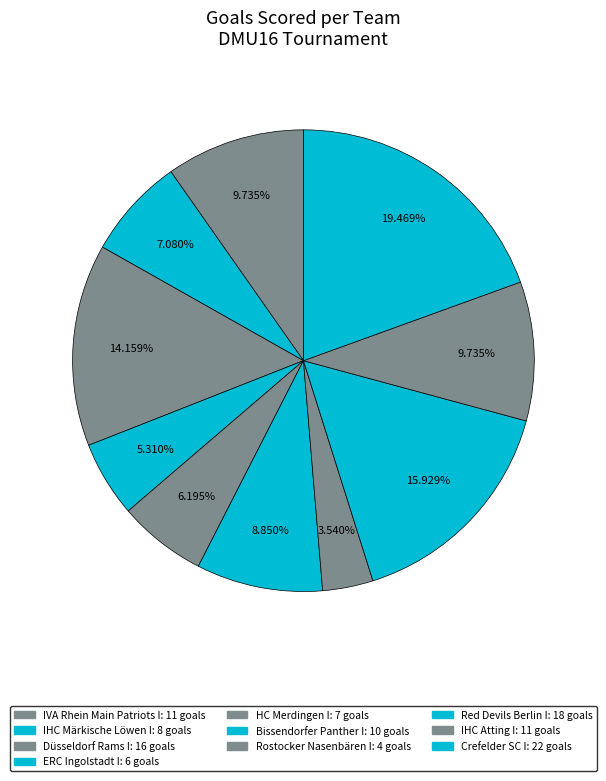

How many segments does this pie chart have?

10